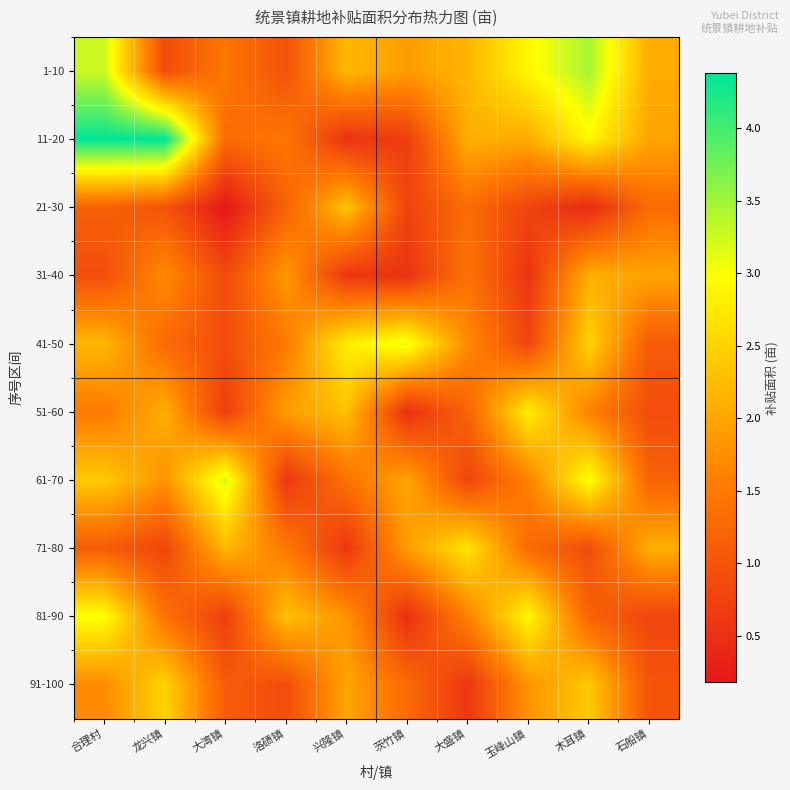

List the series in order of their peak value, lowest first.

31-40, 21-30, 91-100, 71-80, 51-60, 81-90, 41-50, 61-70, 1-10, 11-20